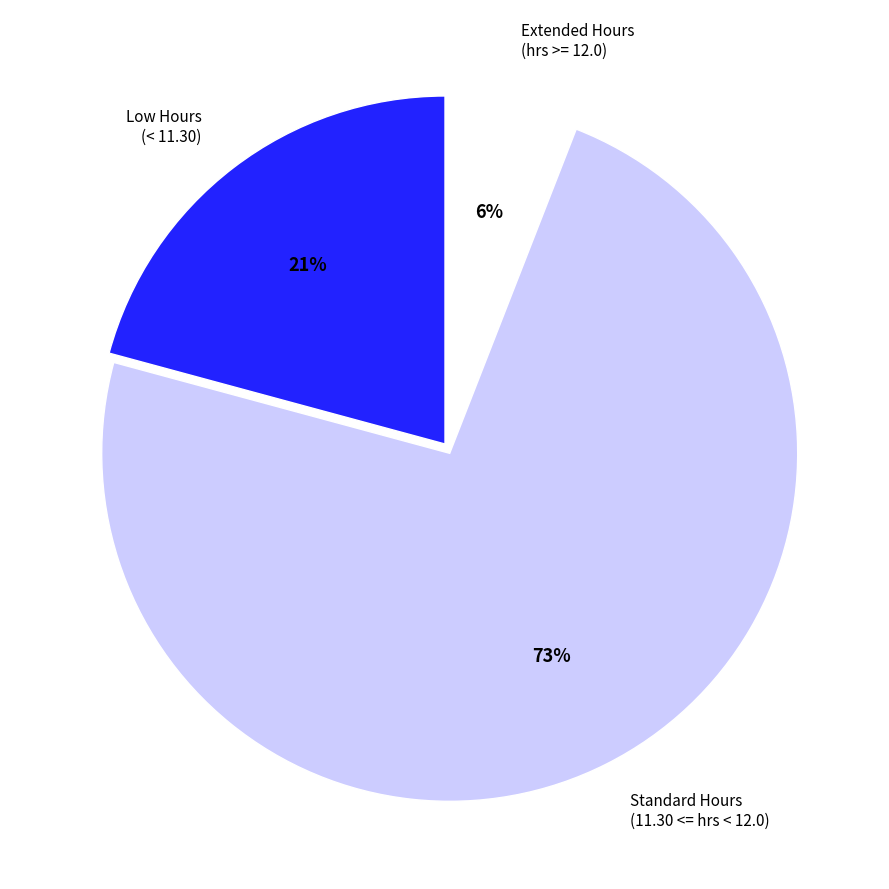

To the nearest percent, what is the combined percentage of Standard Hours (11.30 <= hrs < 12.0) and Low Hours (< 11.30)?

94%